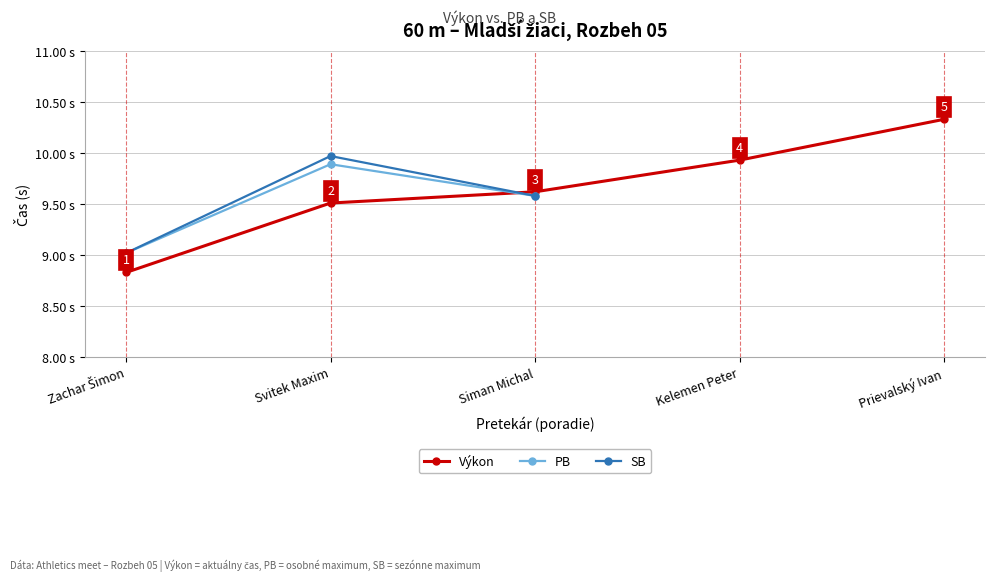

Where do Výkon and SB first cross each other?

Svitek Maxim and Siman Michal